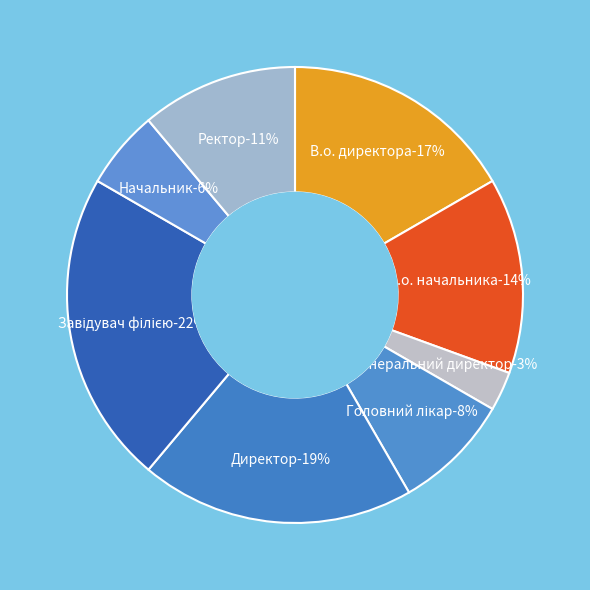

To the nearest percent, what is the difference between the largest and smallest slice percentages?

19%